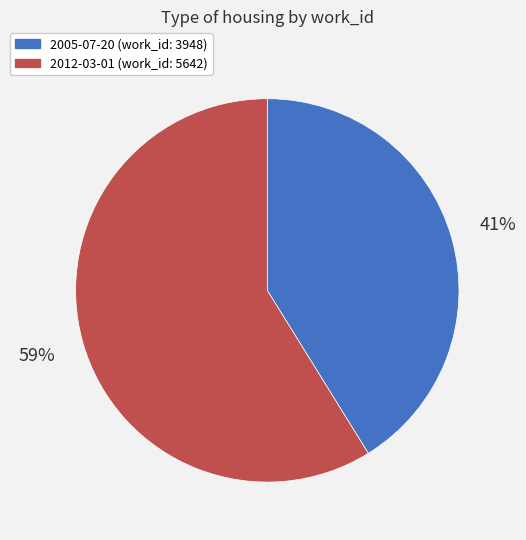

Which has a higher value, 2005-07-20 or 2012-03-01?

2012-03-01